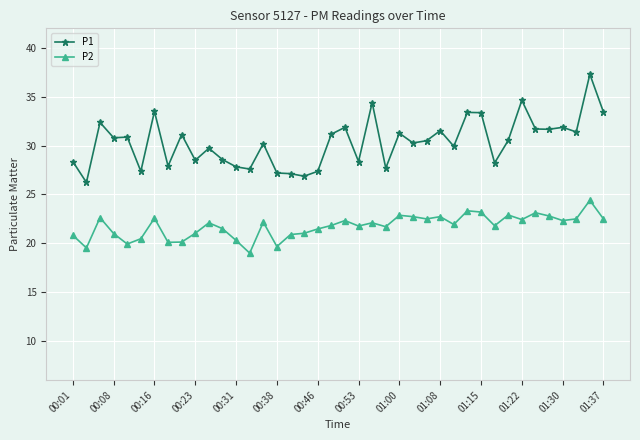

Which series has the largest total across all categories?

P1